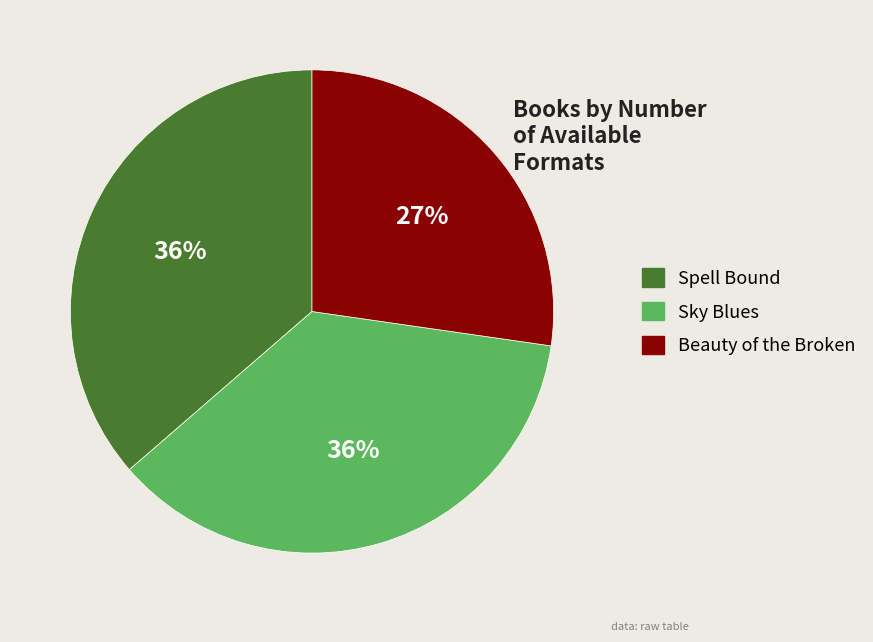

To the nearest percent, what portion does Beauty of the Broken represent?

27%